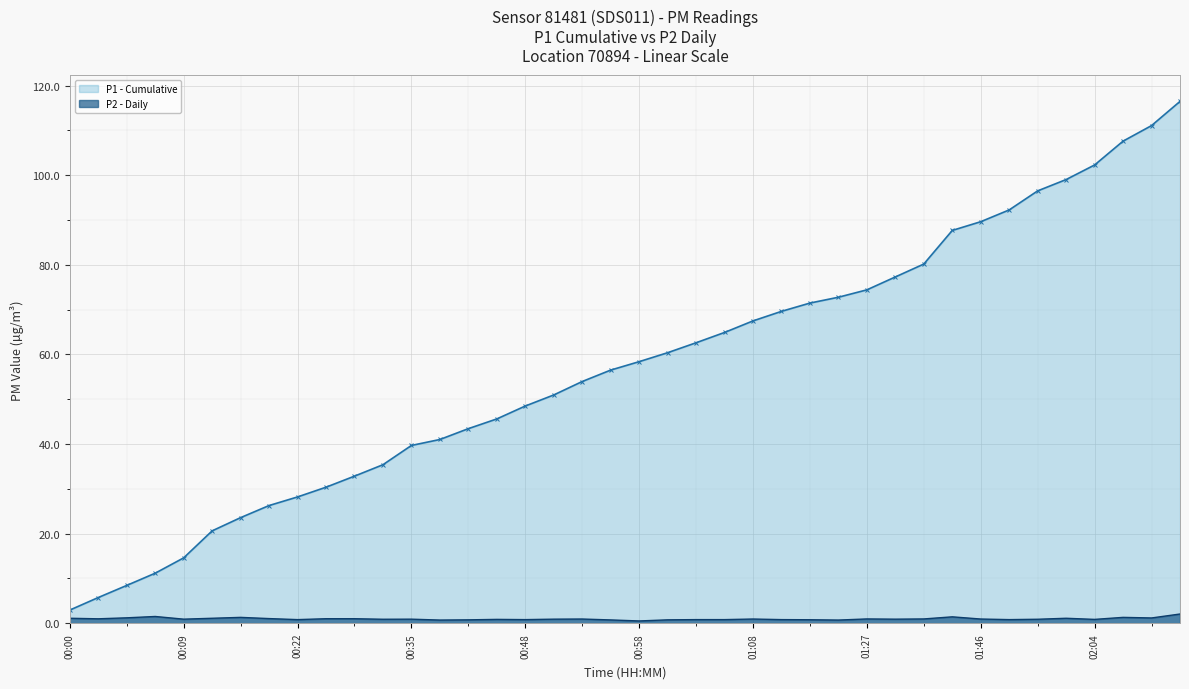

Rank the series by their maximum value, from lowest to highest.

P2 - Daily, P1 - Cumulative